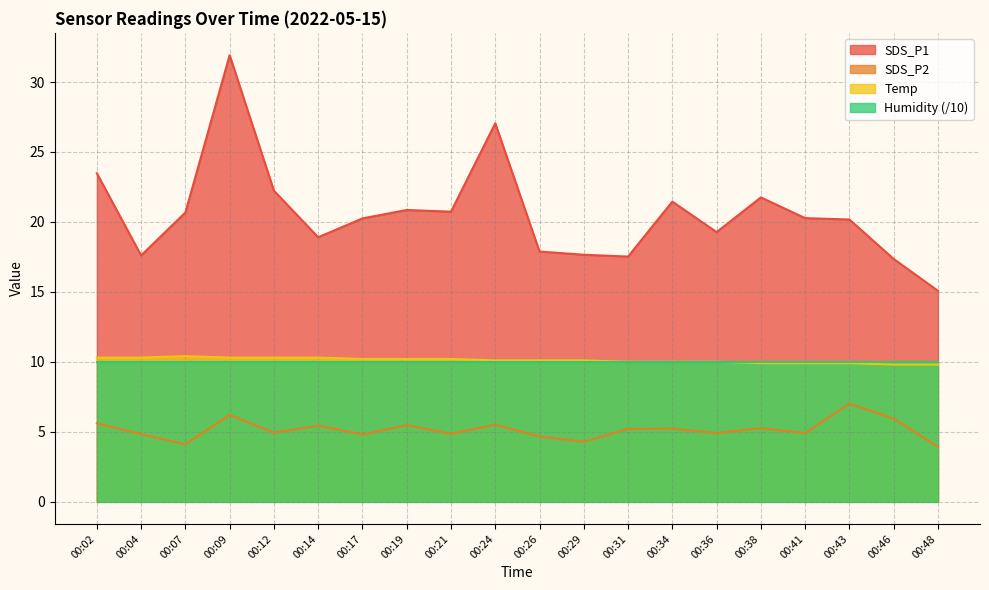

Which category has the highest value in the Temp series?

00:07